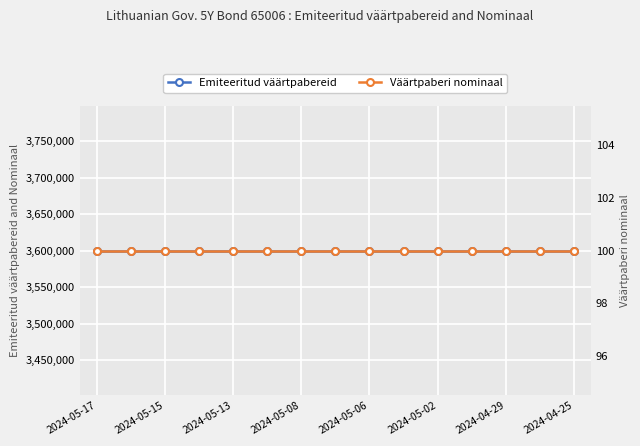

True or false: Väärtpaberi nominaal has a value of 100 at 2024-04-25.

True